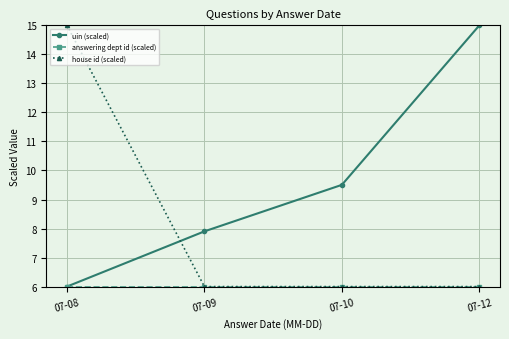

What is the total value across all series at 07-09?

19.9